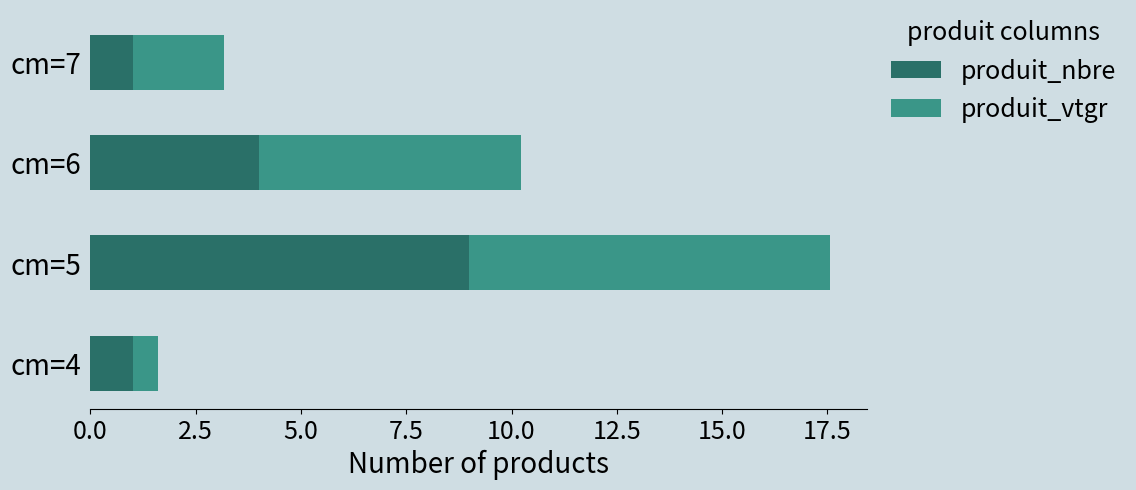

Is it true that produit_nbre equals 0.2 at cm=7?

False